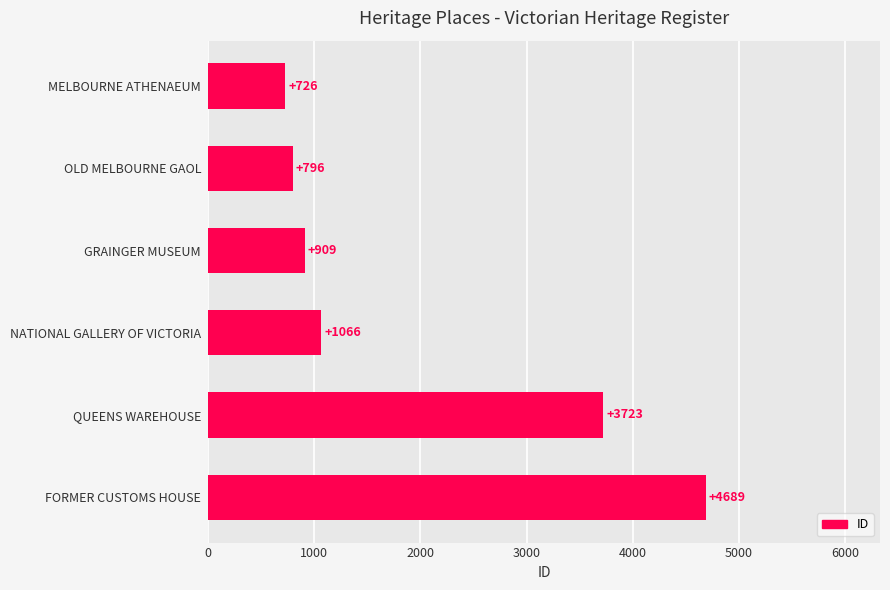

What is the maximum value shown in the chart?

4689